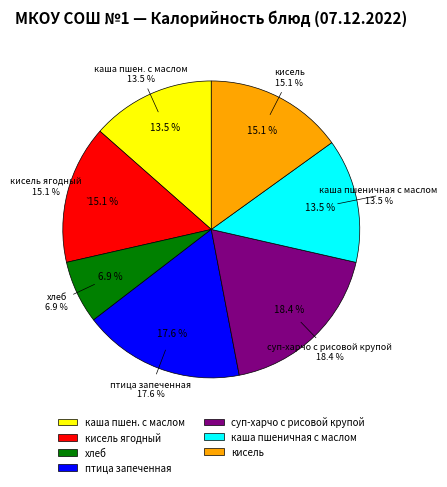

Approximately how many times larger is the value at каша пшен. с маслом compared to каша пшеничная с маслом?

1.0